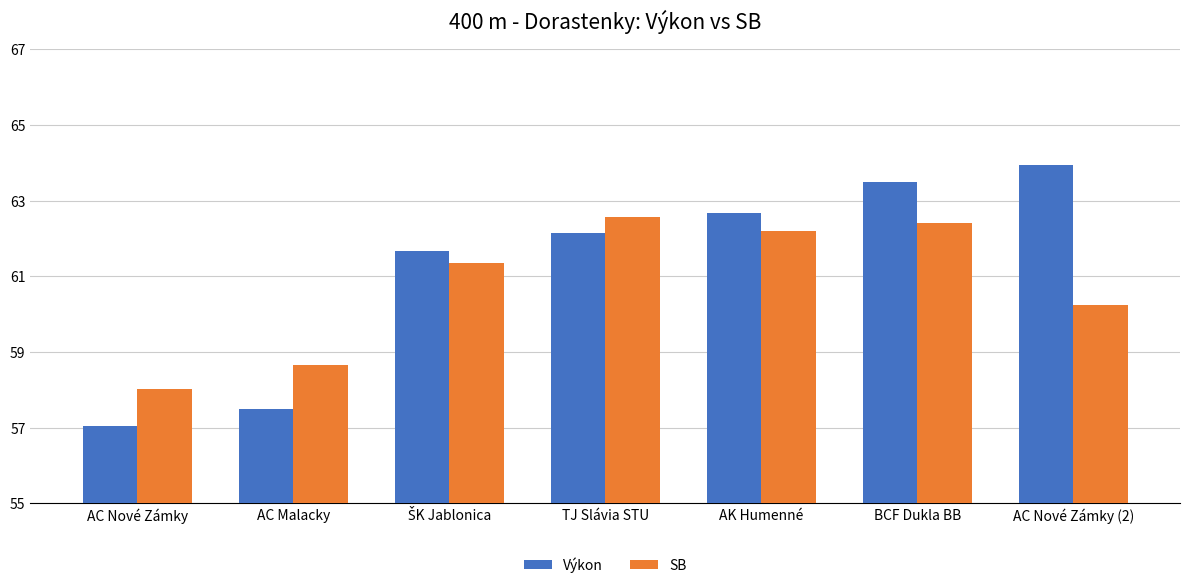

How many data points in SB are less than 61?

3